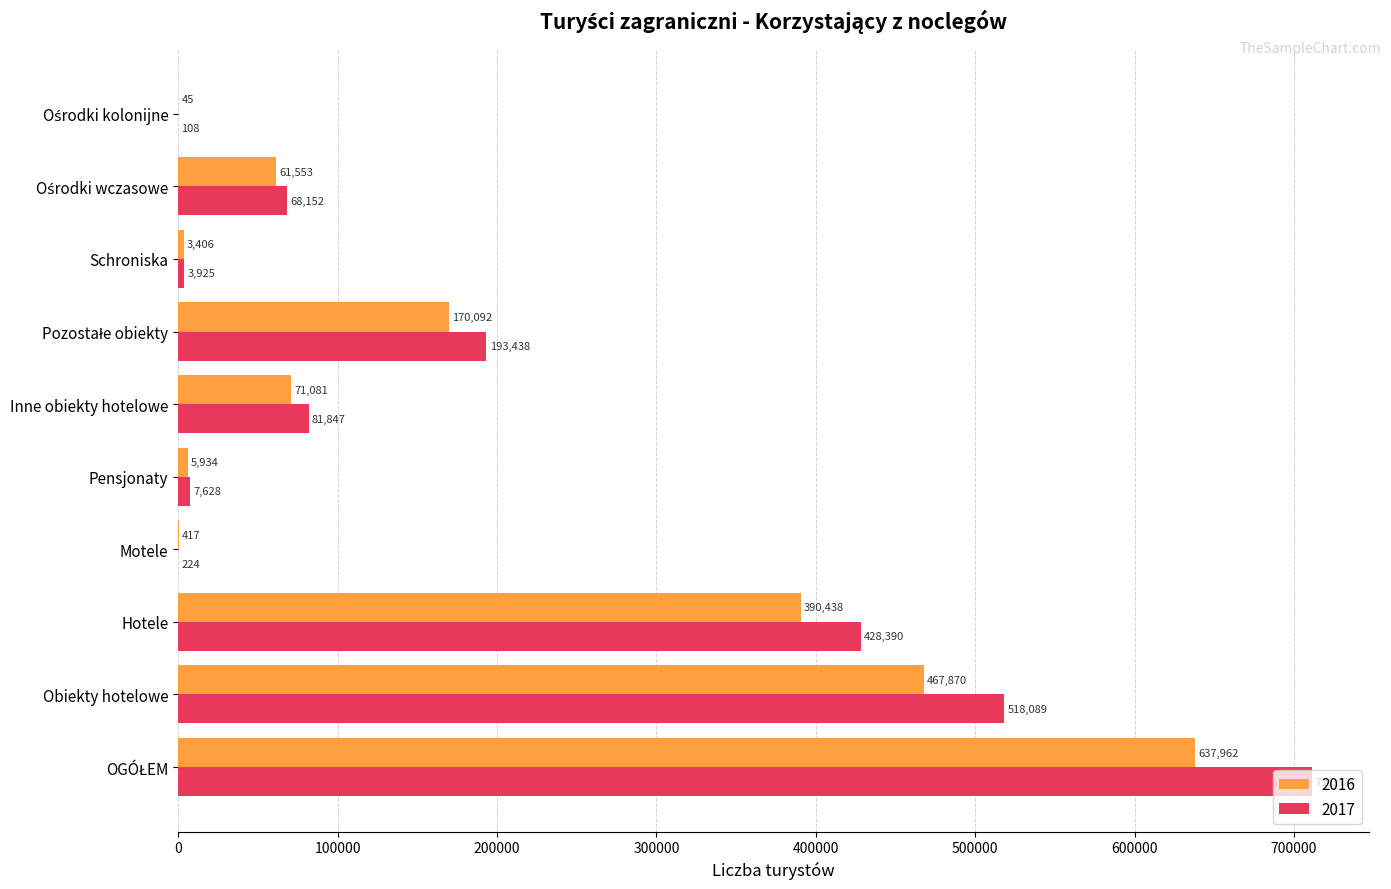

What is the spread (max minus min) of values at Schroniska?

519